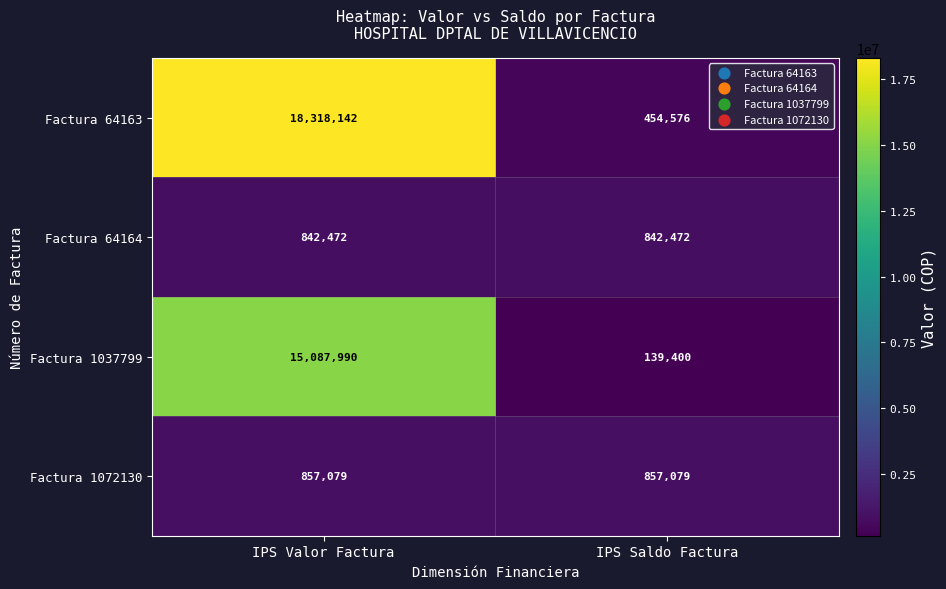

At how many categories does at least one series exceed 13926892?

1